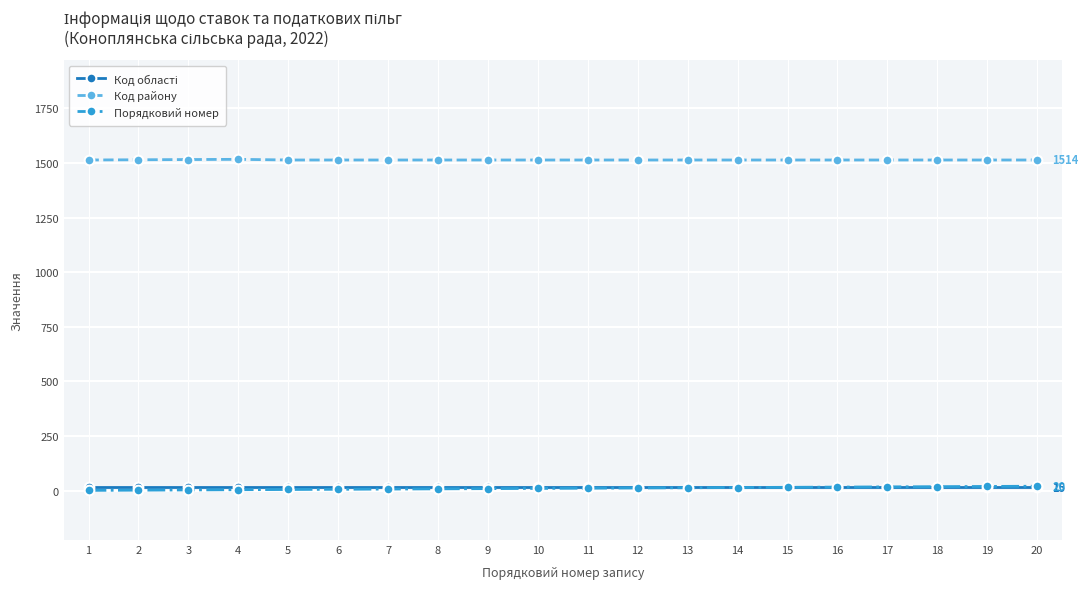

Count the number of categories in the chart.

20